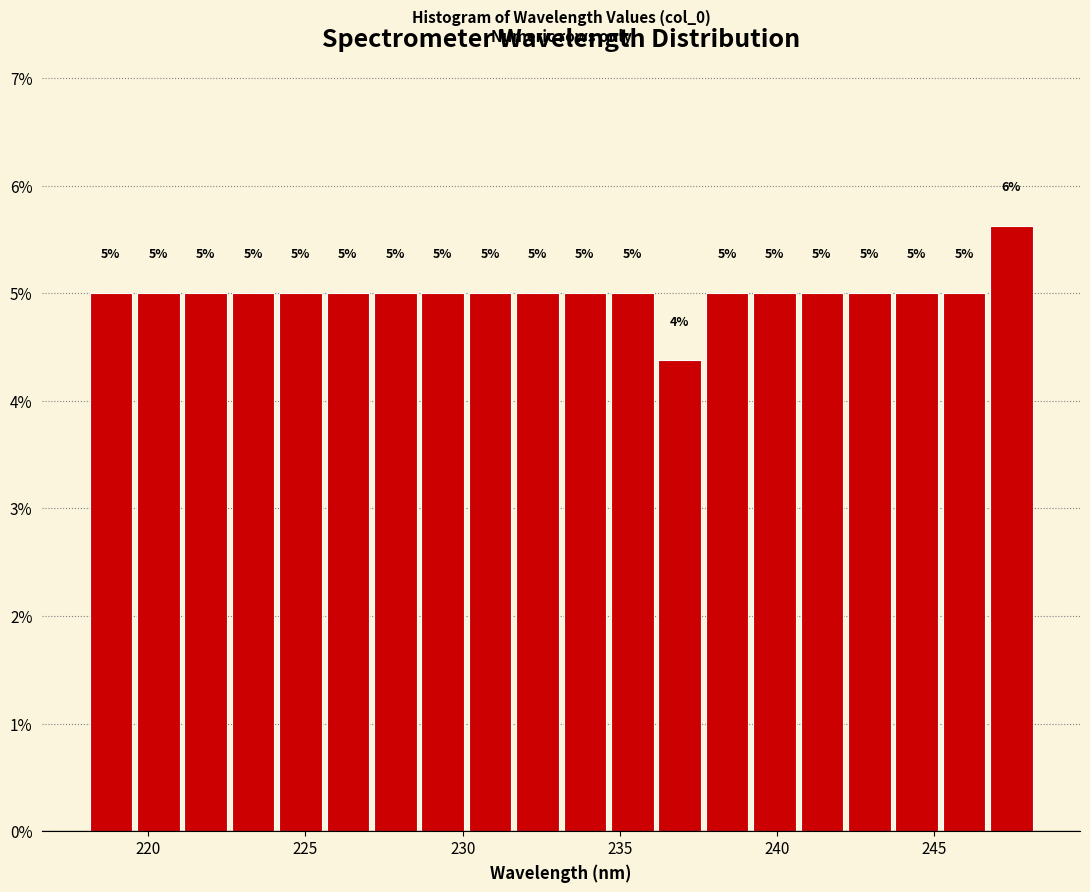

Around what value on the x-axis is the tallest bar? Give the approximate position of its centre, as read against the axis.

247.5